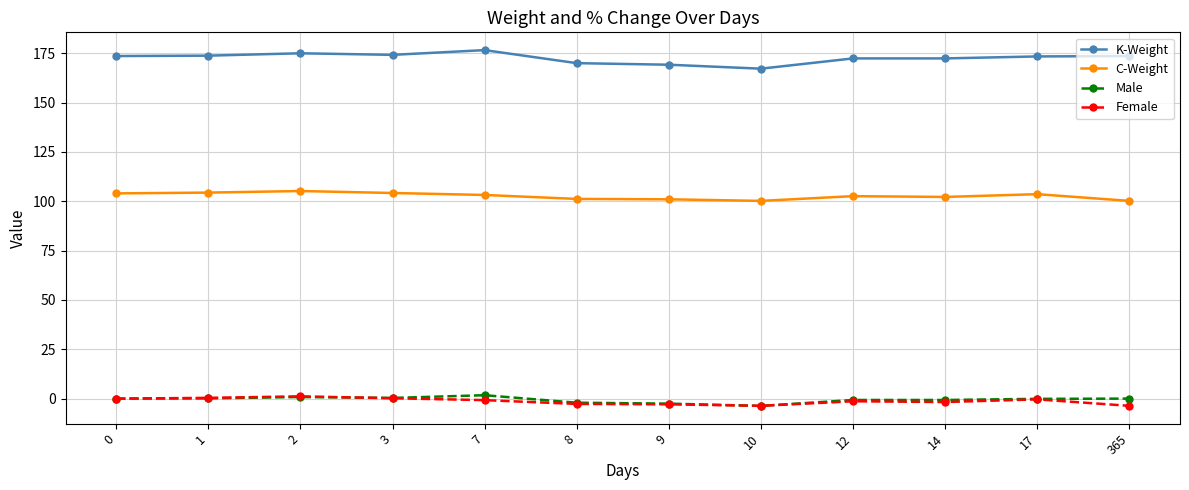

Is the value of K-Weight at 2 greater than the value of Male at 3?

Yes